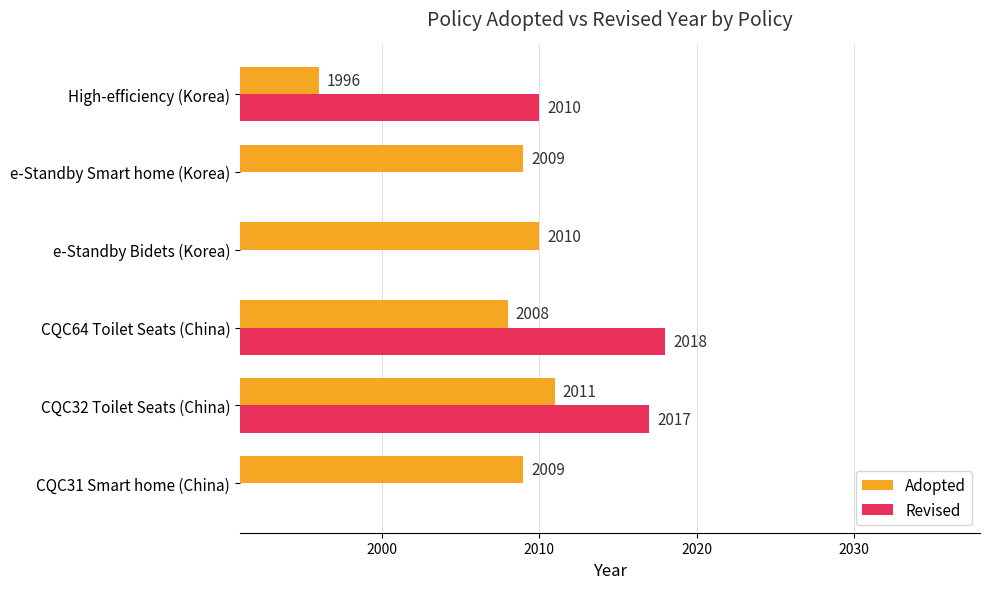

List the series in order of their peak value, highest first.

Revised, Adopted